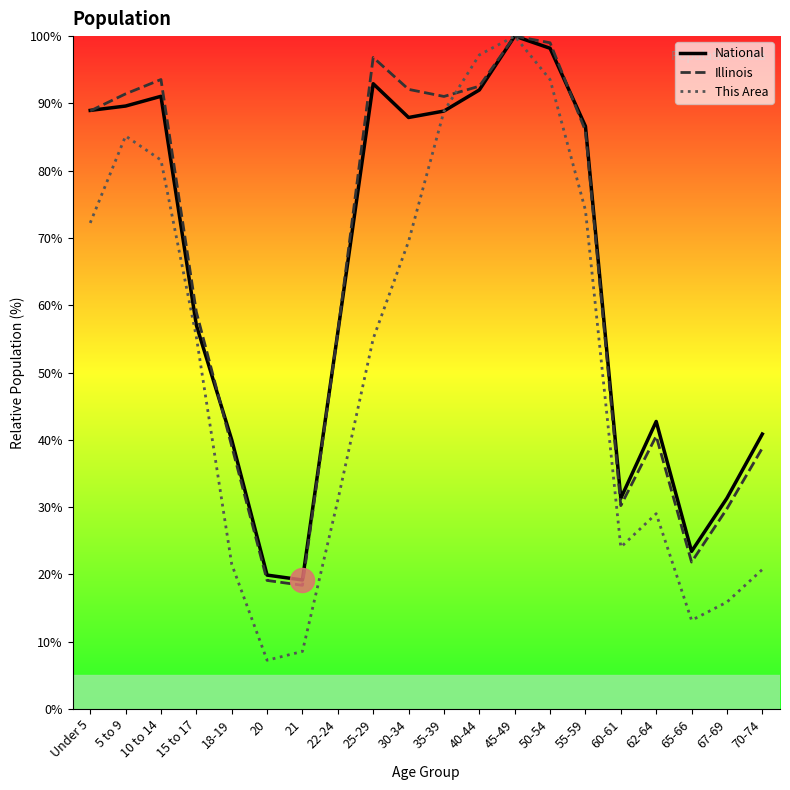

Is the value of National at 65-66 greater than the value of Illinois at 55-59?

No